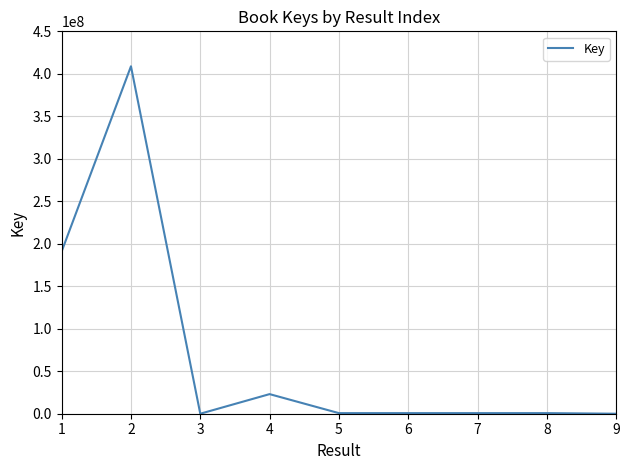

Where is the first local maximum?

2